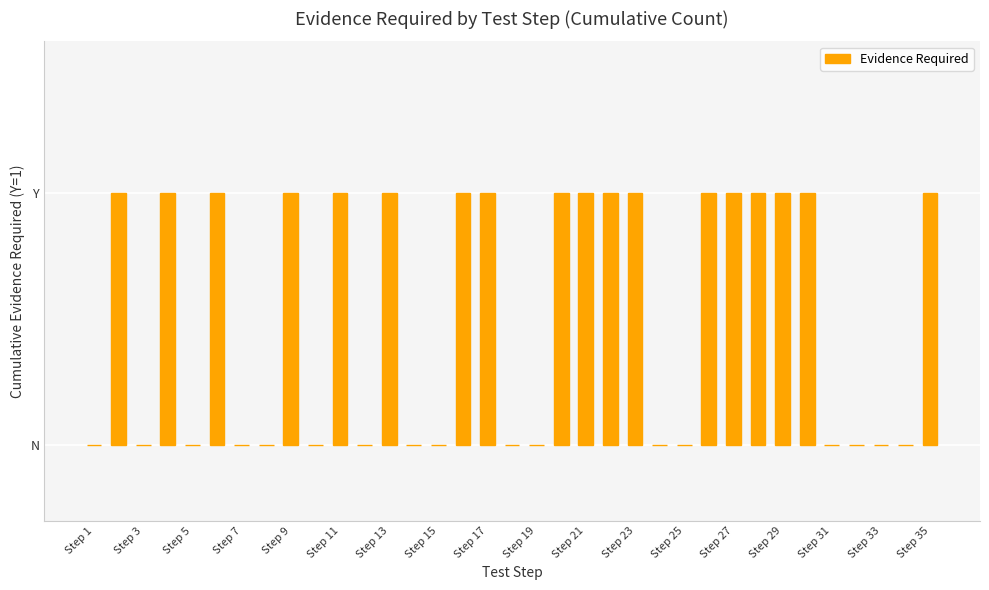

Which category has the highest value across all series?

Step 3